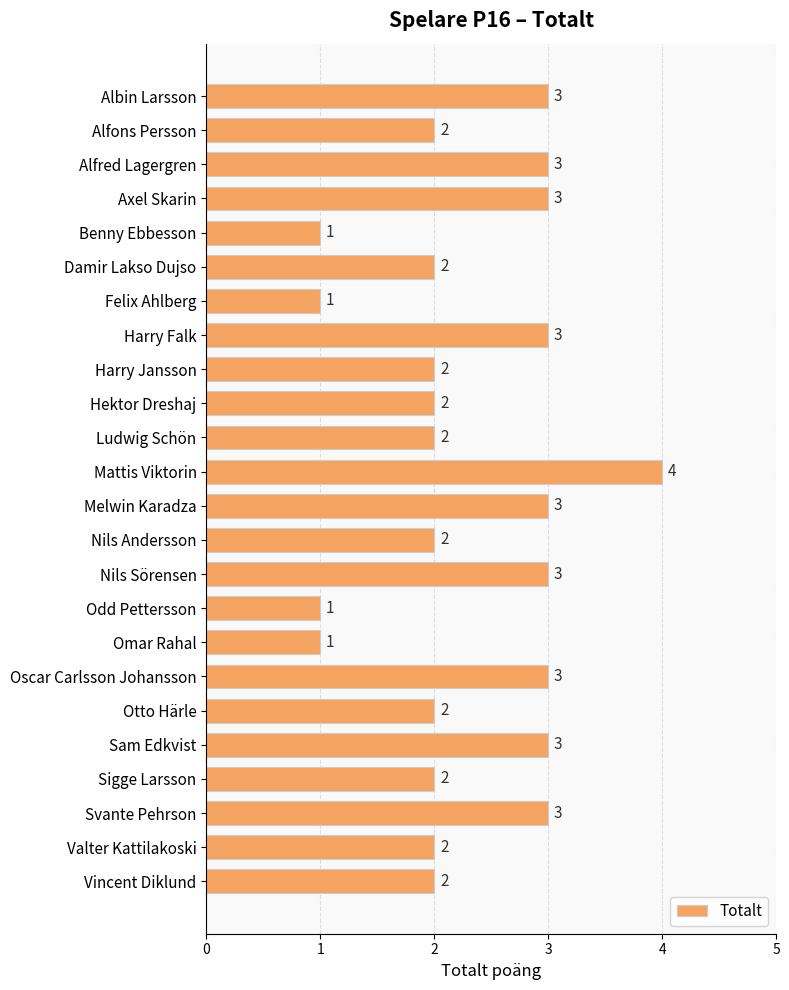

Approximately how many times larger is the value at Oscar Carlsson Johansson compared to Melwin Karadza?

1.0